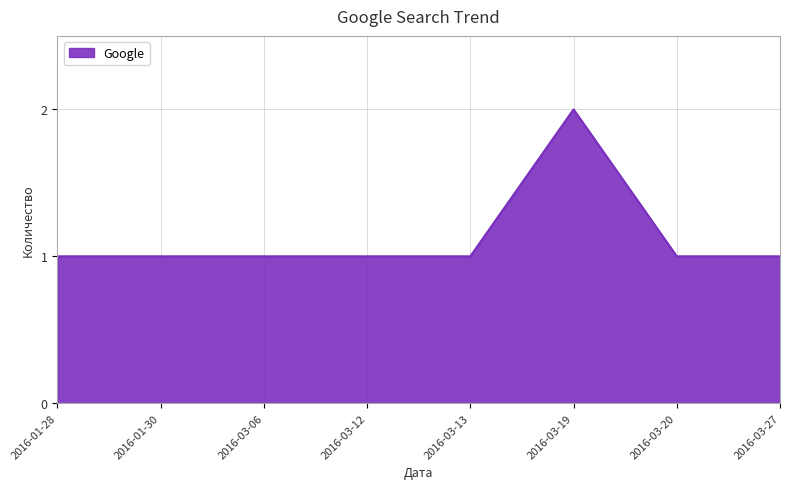

How many categories are shown in the chart?

8